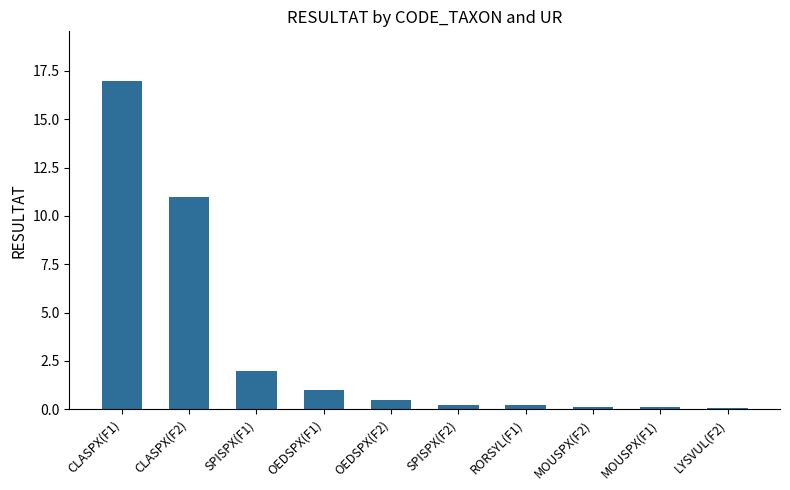

What is the label of the 5th bar from the left?

OEDSPX(F2)